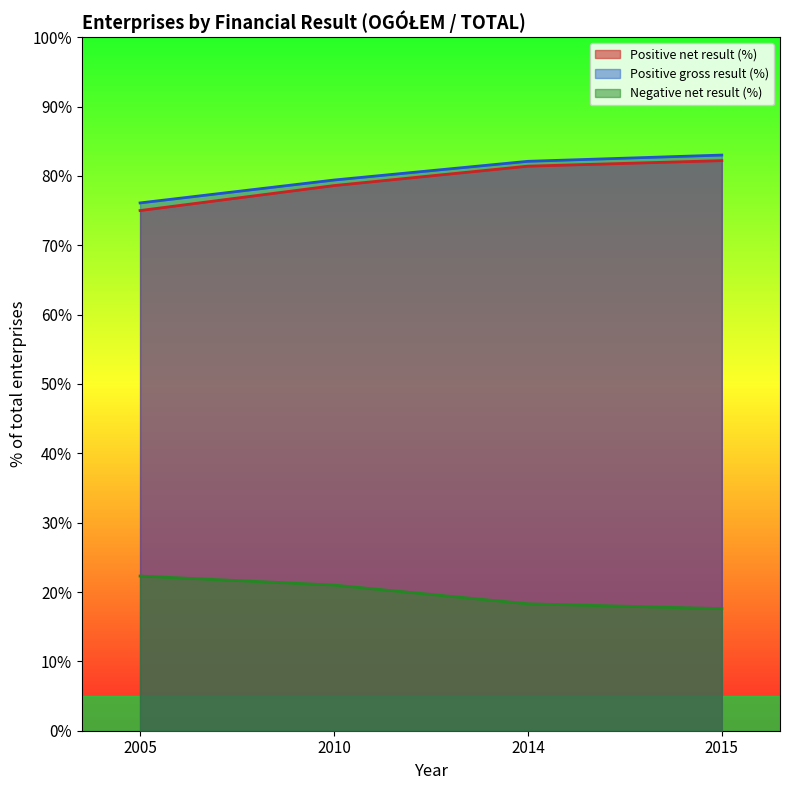

Which series has the largest total across all categories?

Positive gross result (%)